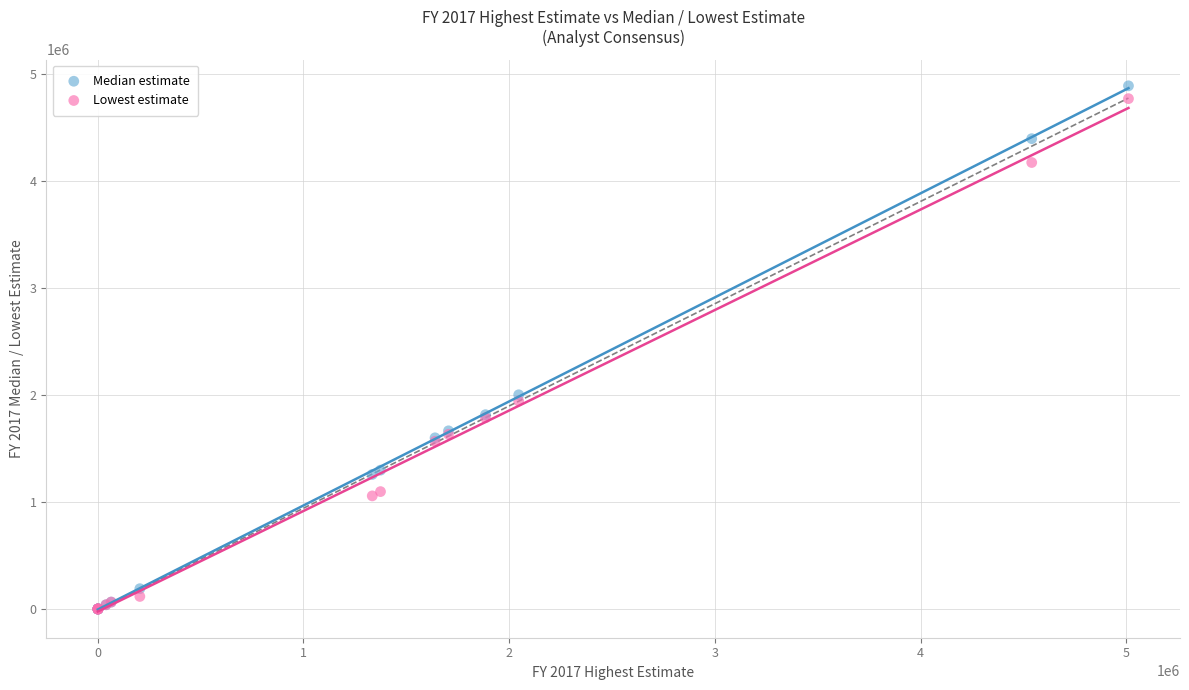

In the Median estimate series, what Y value is closest to 2445440?

2002800.0